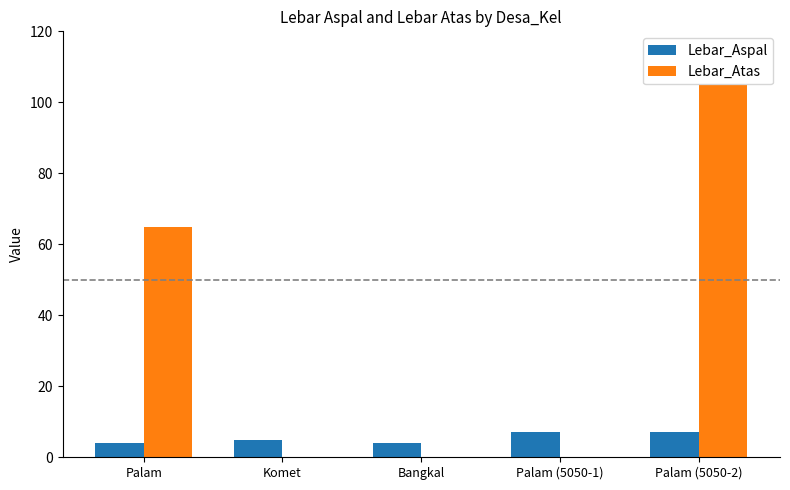

Between Bangkal and Palam (5050-1), which series saw the biggest shift?

Lebar_Aspal